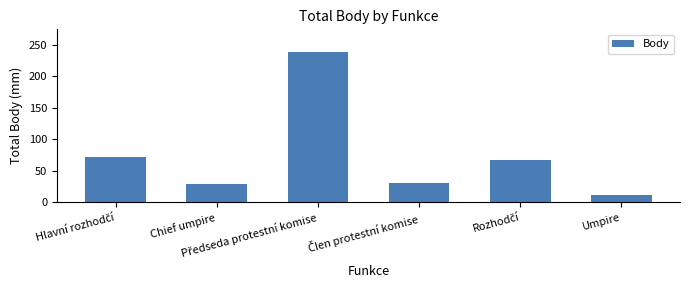

What is the difference between the second highest and minimum values?

59.5